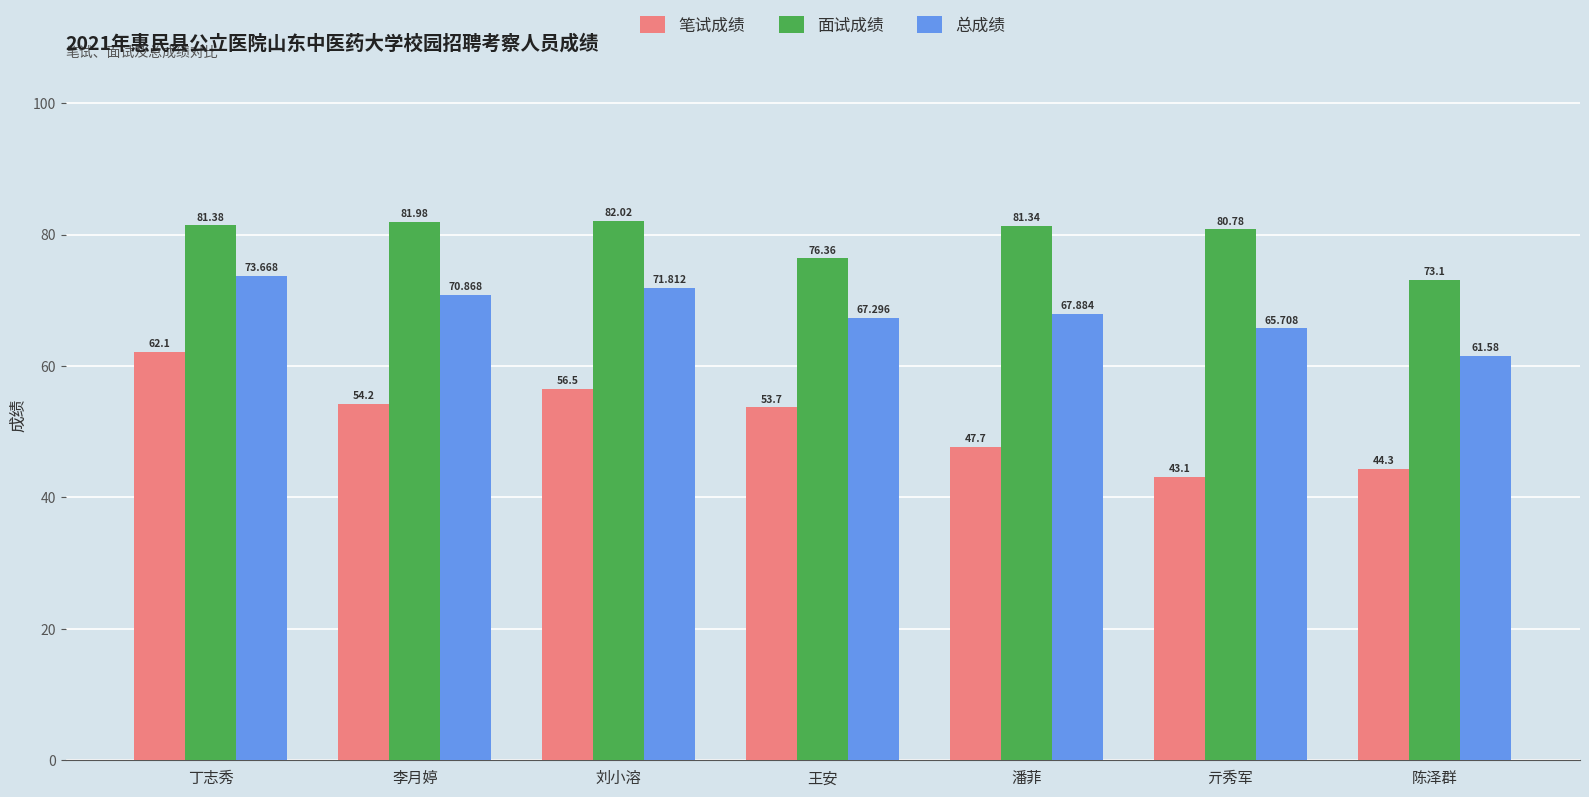

Rank the series by their average value, from lowest to highest.

笔试成绩, 总成绩, 面试成绩